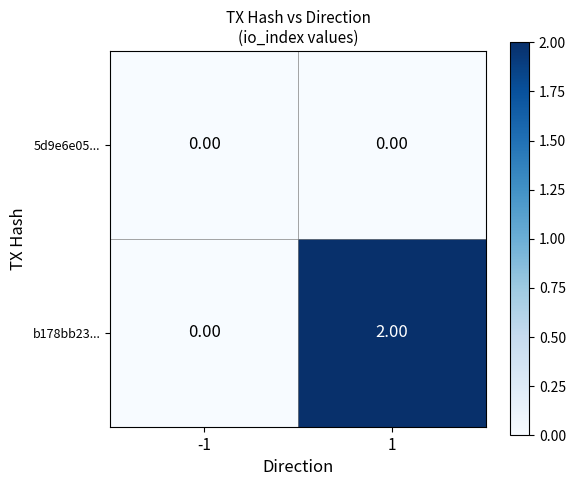

Which series has the largest total across all categories?

b178bb23...